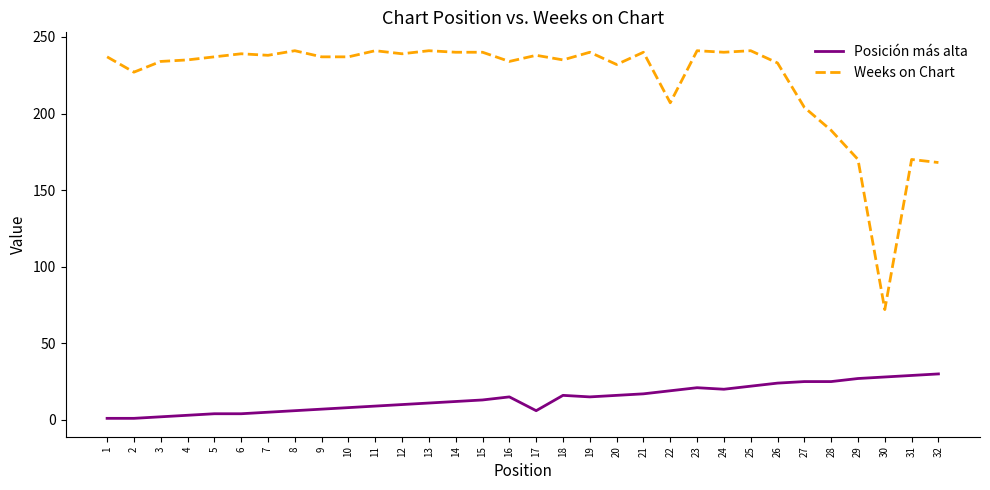

What is the minimum value for Weeks on Chart?

72